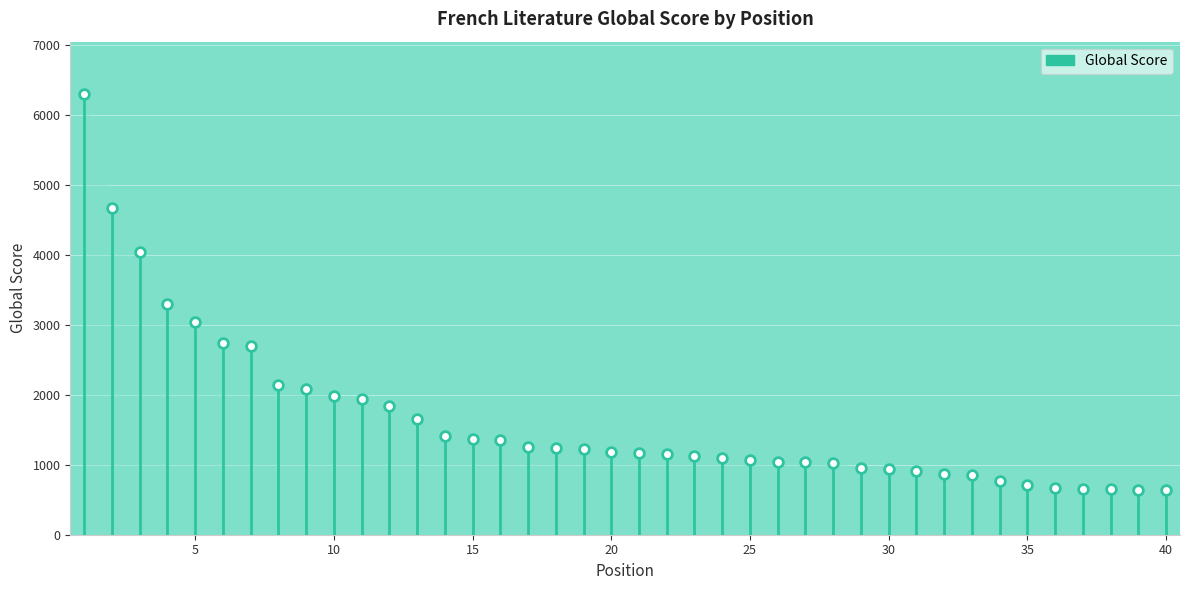

Count the number of values greater than 1188.

19